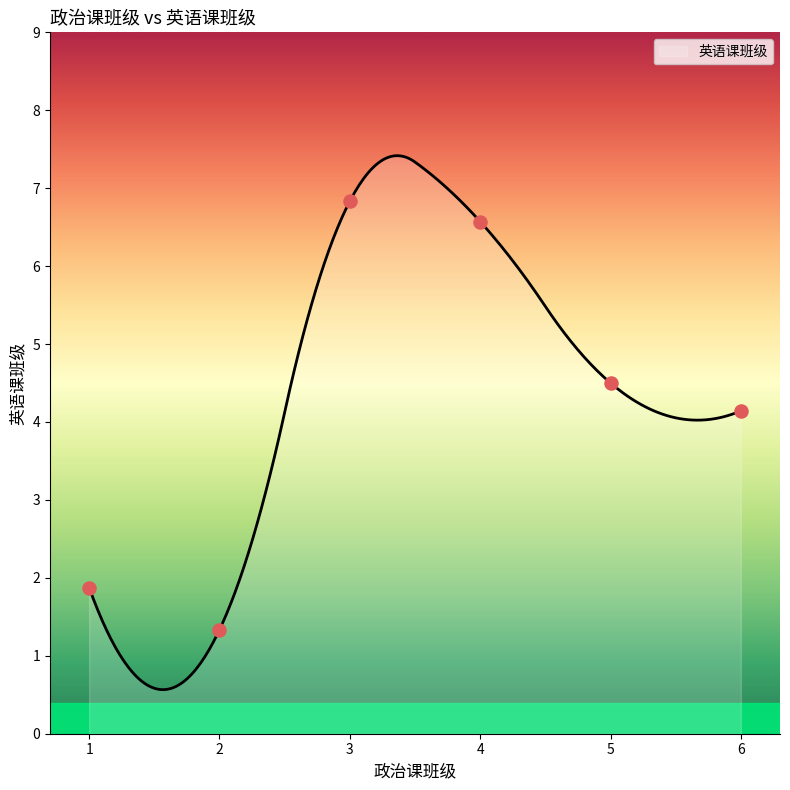

Approximately how many times larger is the value at 3 compared to 4?

1.0